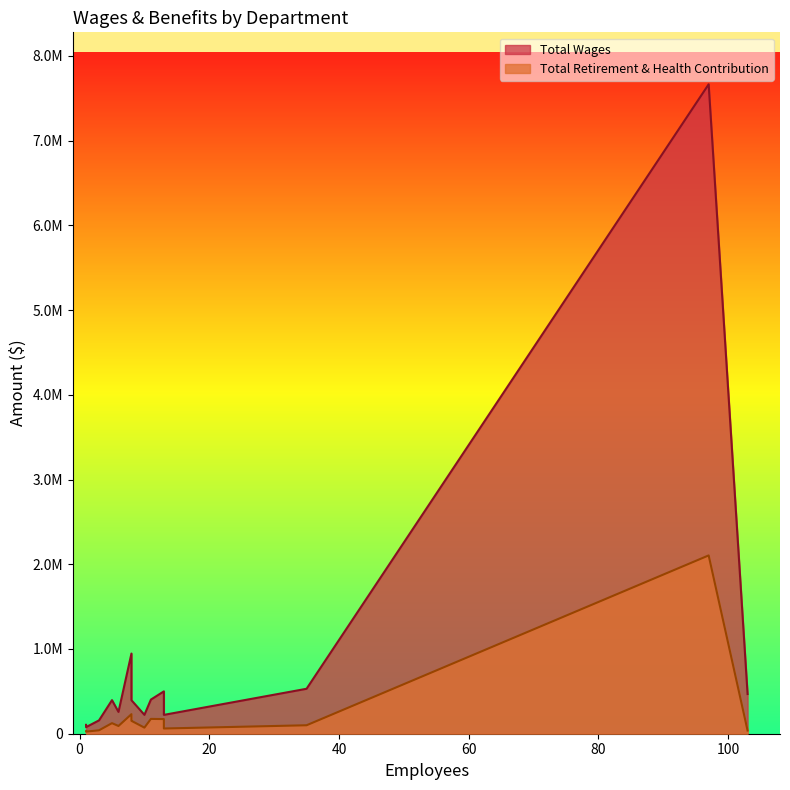

How many data points does each series have?

15